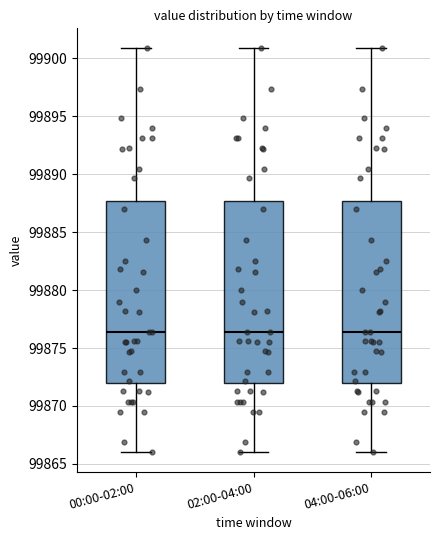

Reading left to right, read every box against the y-axis: the position of its median line, the range the box covers, and the ends of its whiskers. The values are not printed on the chart, so give them approximately, as read against the axis.

00:00-02:00: median 99876.5, box 99872.0 to 99887.5, whiskers 99866.0 to 99901.0
02:00-04:00: median 99876.5, box 99872.0 to 99887.5, whiskers 99866.0 to 99901.0
04:00-06:00: median 99876.5, box 99872.0 to 99887.5, whiskers 99866.0 to 99901.0